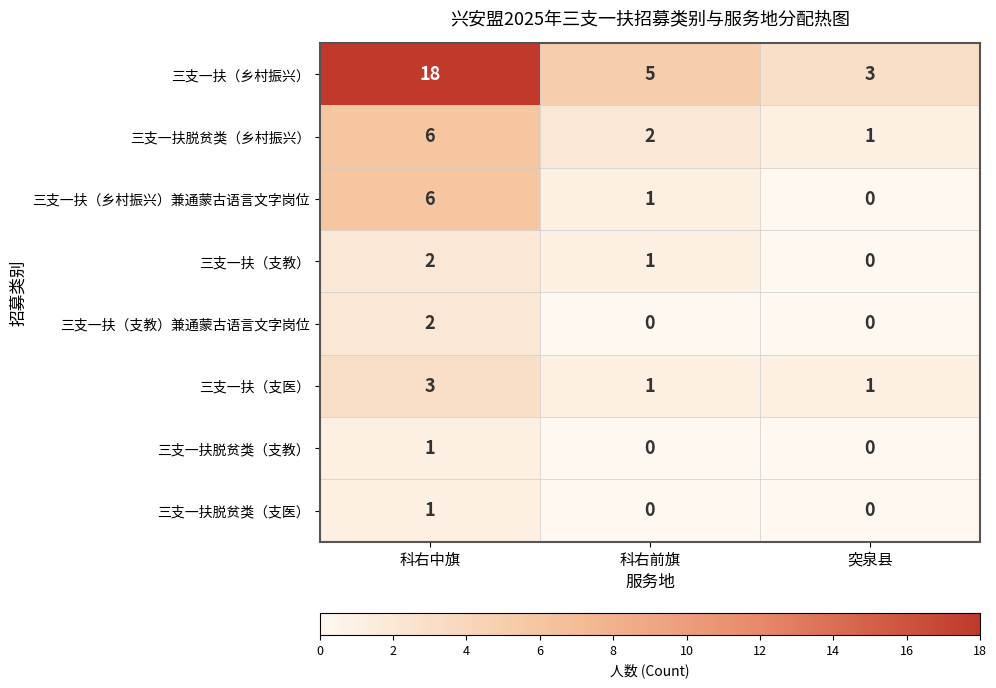

Which category has the highest value in the 三支一扶（支教） series?

科右中旗